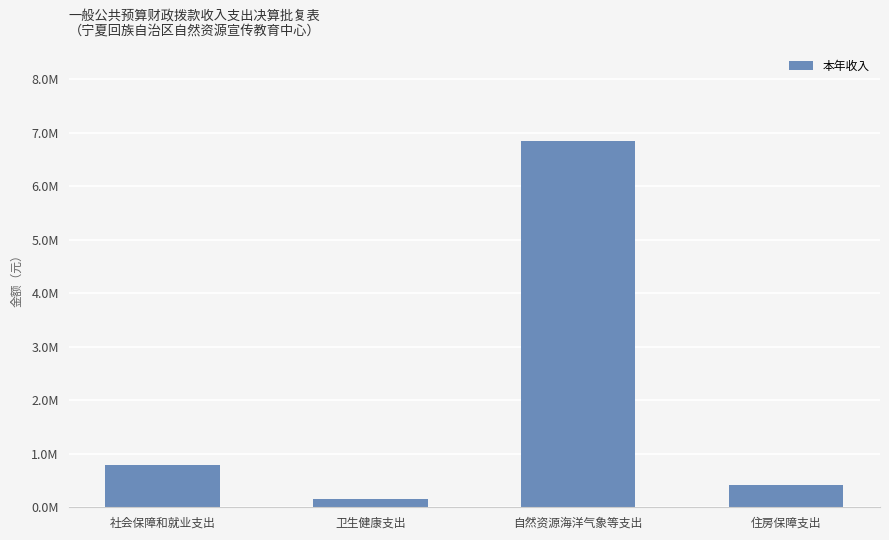

Rank the categories by value from highest to lowest.

自然资源海洋气象等支出, 社会保障和就业支出, 住房保障支出, 卫生健康支出